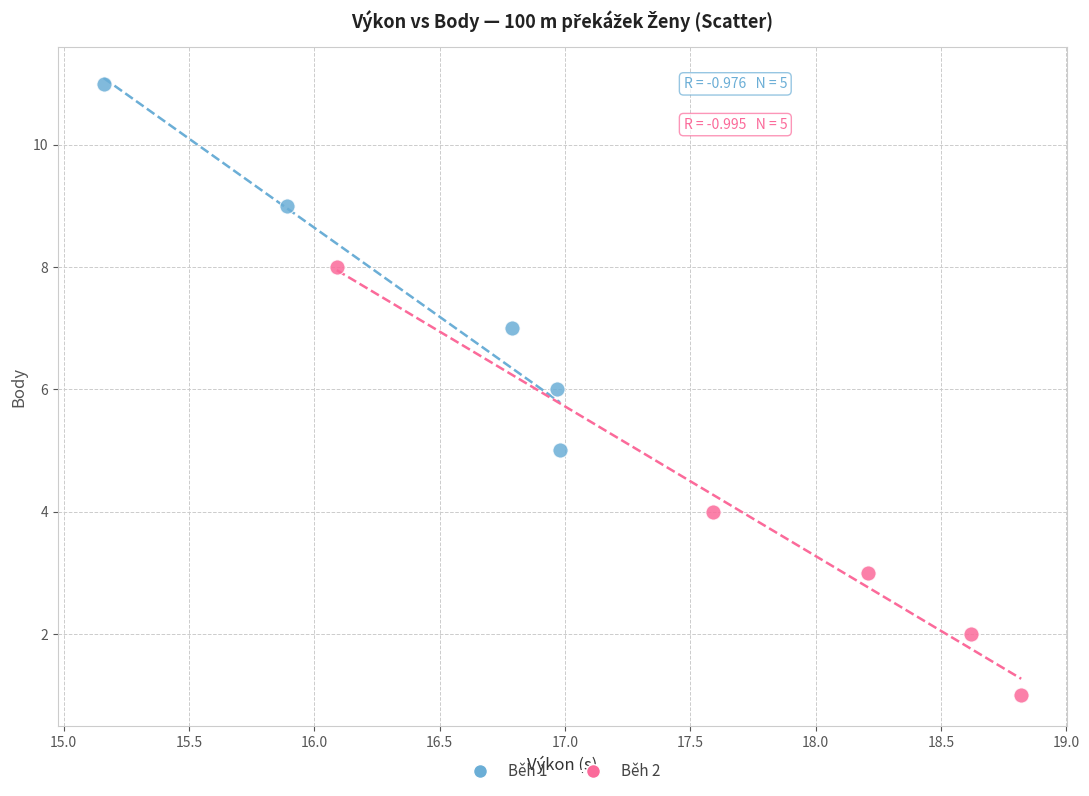

What are all the series names shown in the legend?

Běh 1, Běh 2